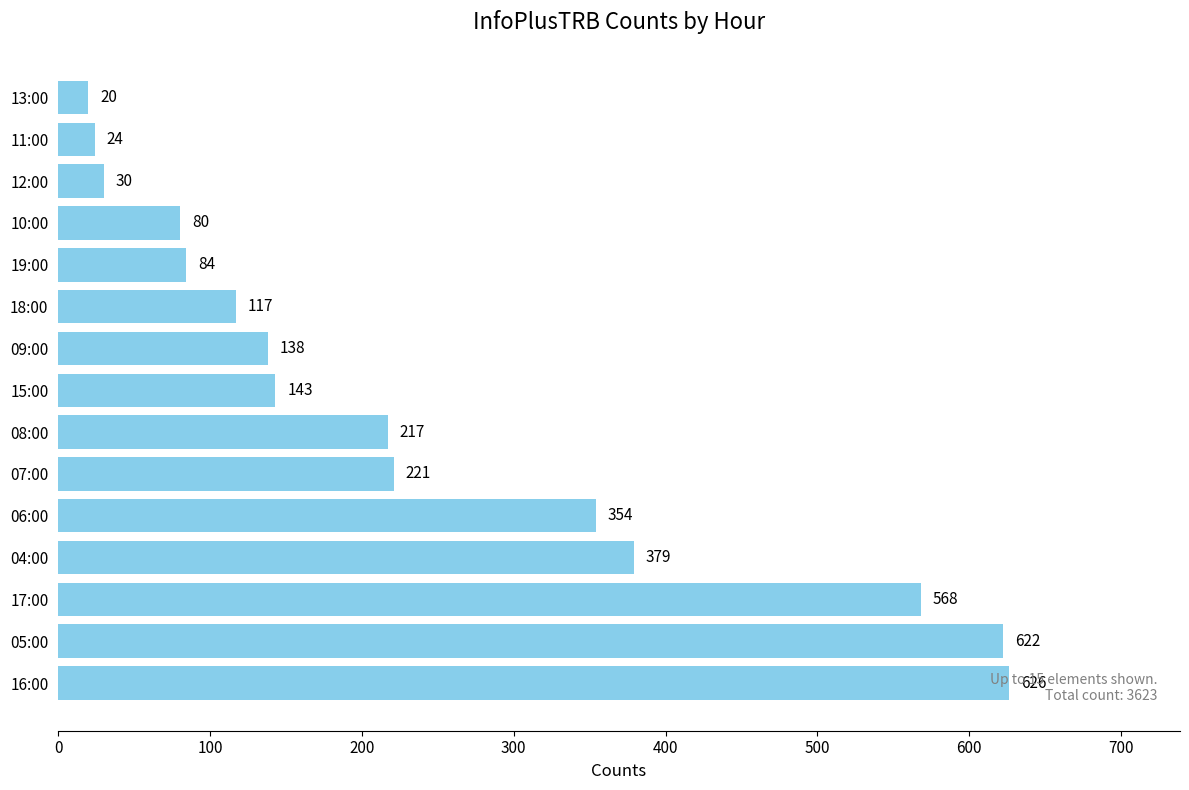

What is the sum of all values?

3623